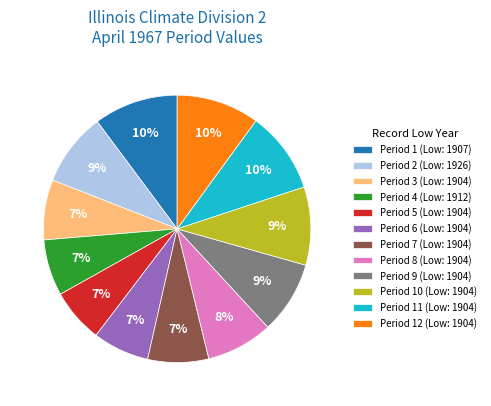

Between Period 12 (Low: 1904) and Period 2 (Low: 1926), which is larger?

Period 12 (Low: 1904)